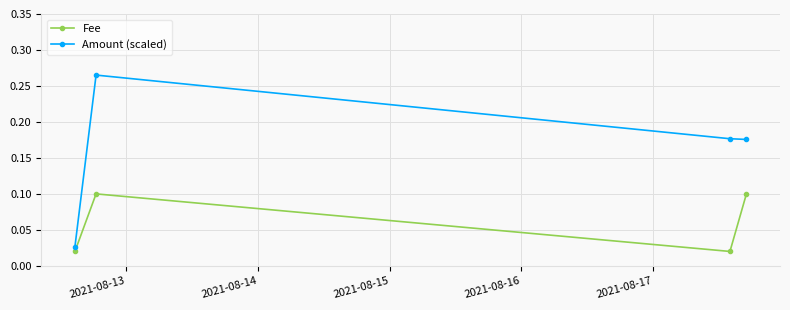

What is the difference between the second highest and second lowest values in the Fee series?

0.1